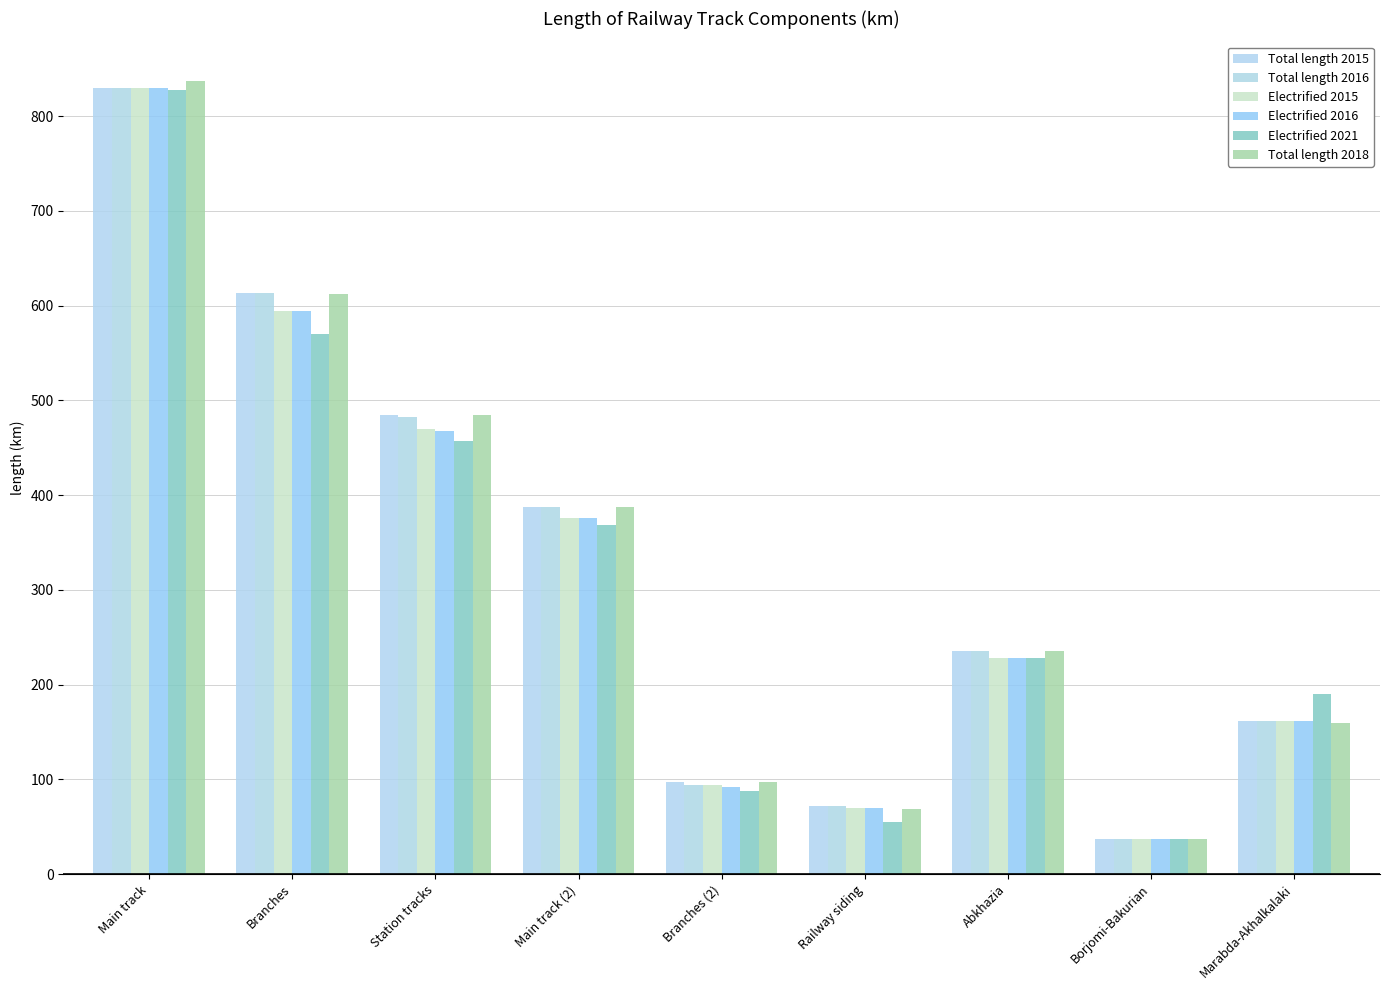

Where is Total length 2018 nearest to the value 437?

Station tracks